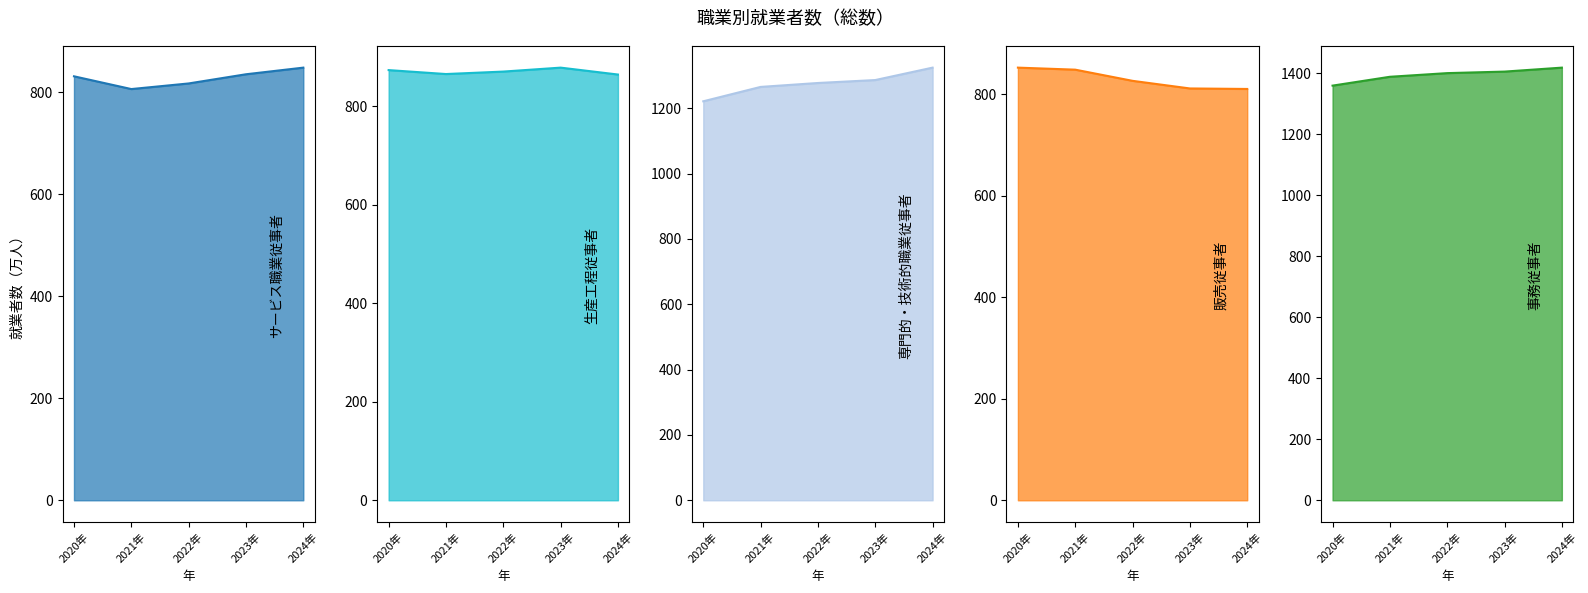

What is the spread (max minus min) of values at 2021年?

583